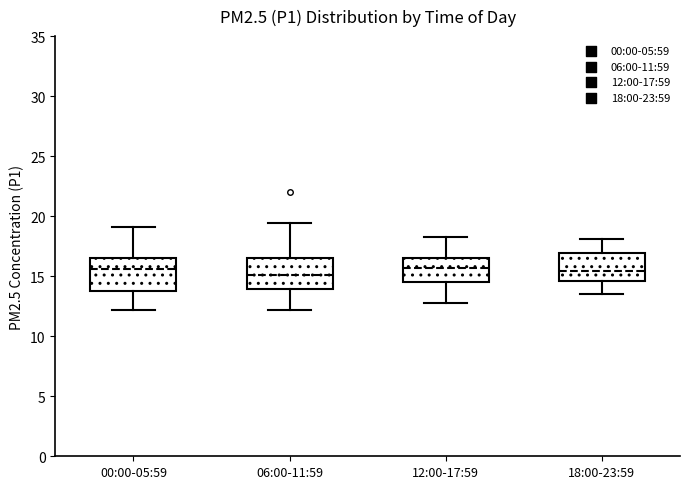

Where does the lower whisker of the box for 00:00-05:59 end on the y-axis? The values are not printed on the chart, so give them approximately, as read against the axis.

12.0